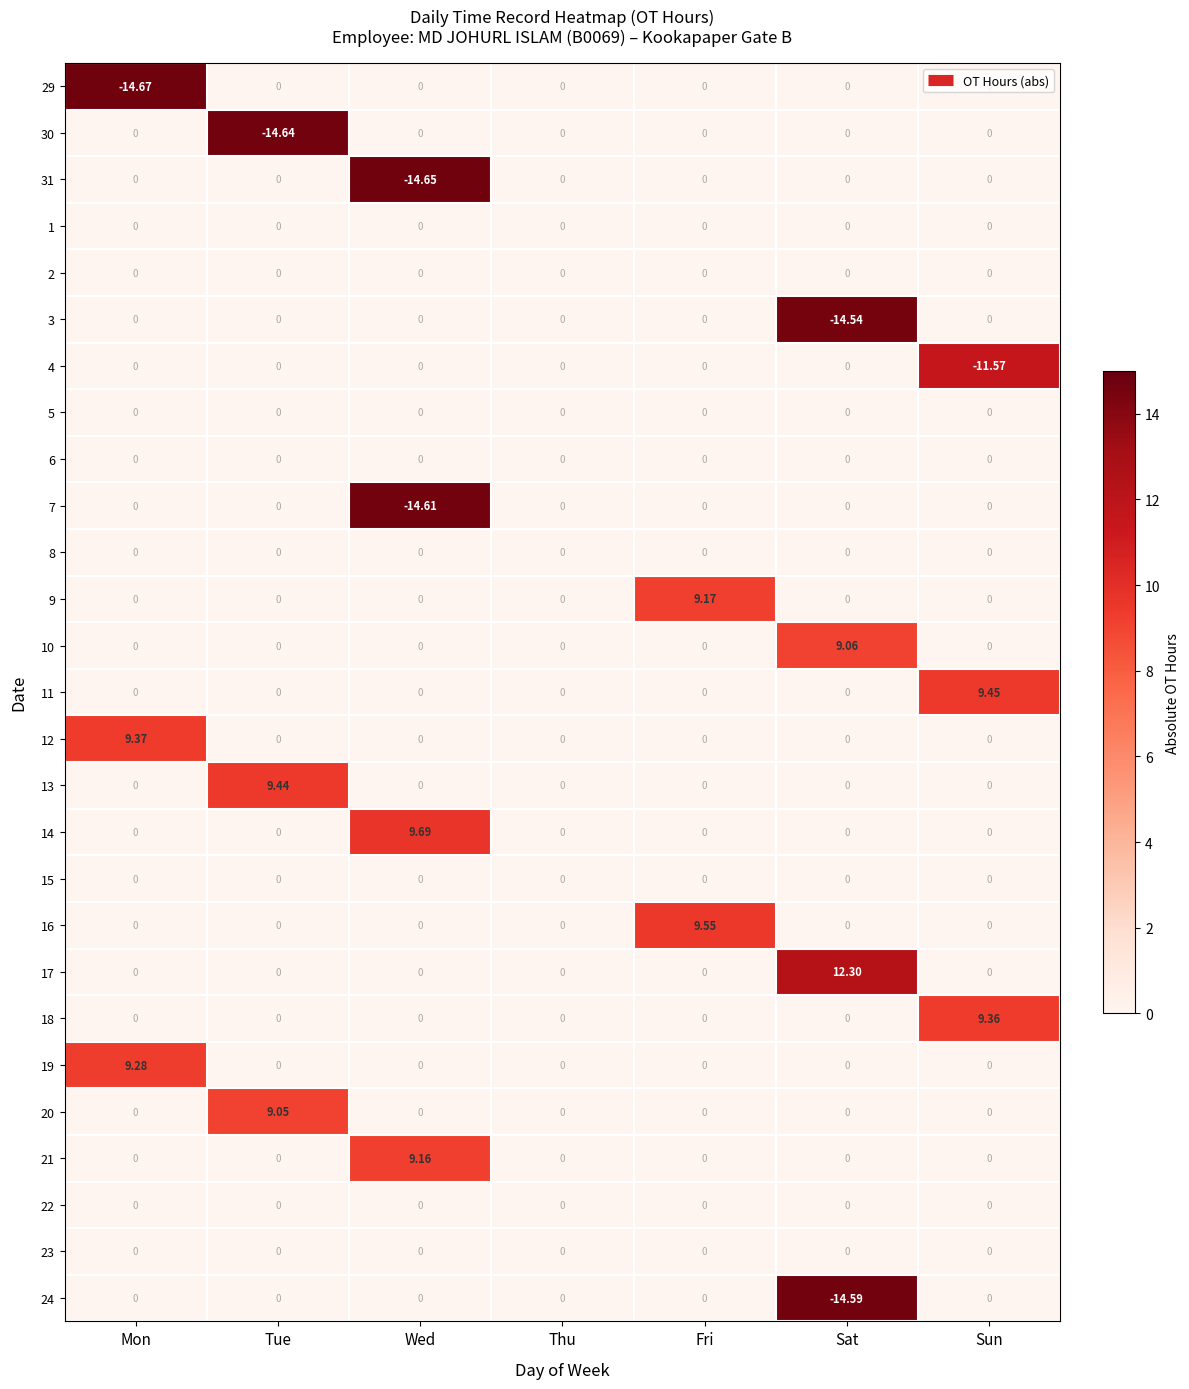

Which label corresponds to the smallest value in the chart?

Mon